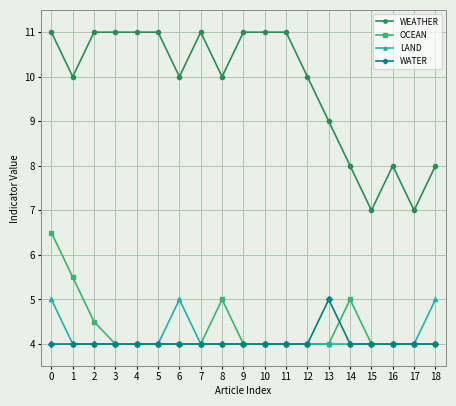

What is the lowest value of the WEATHER series?

7.0